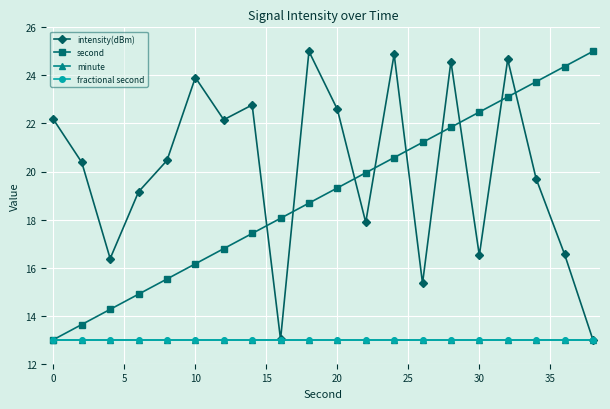

True or false: fractional second and minute intersect in this chart.

False